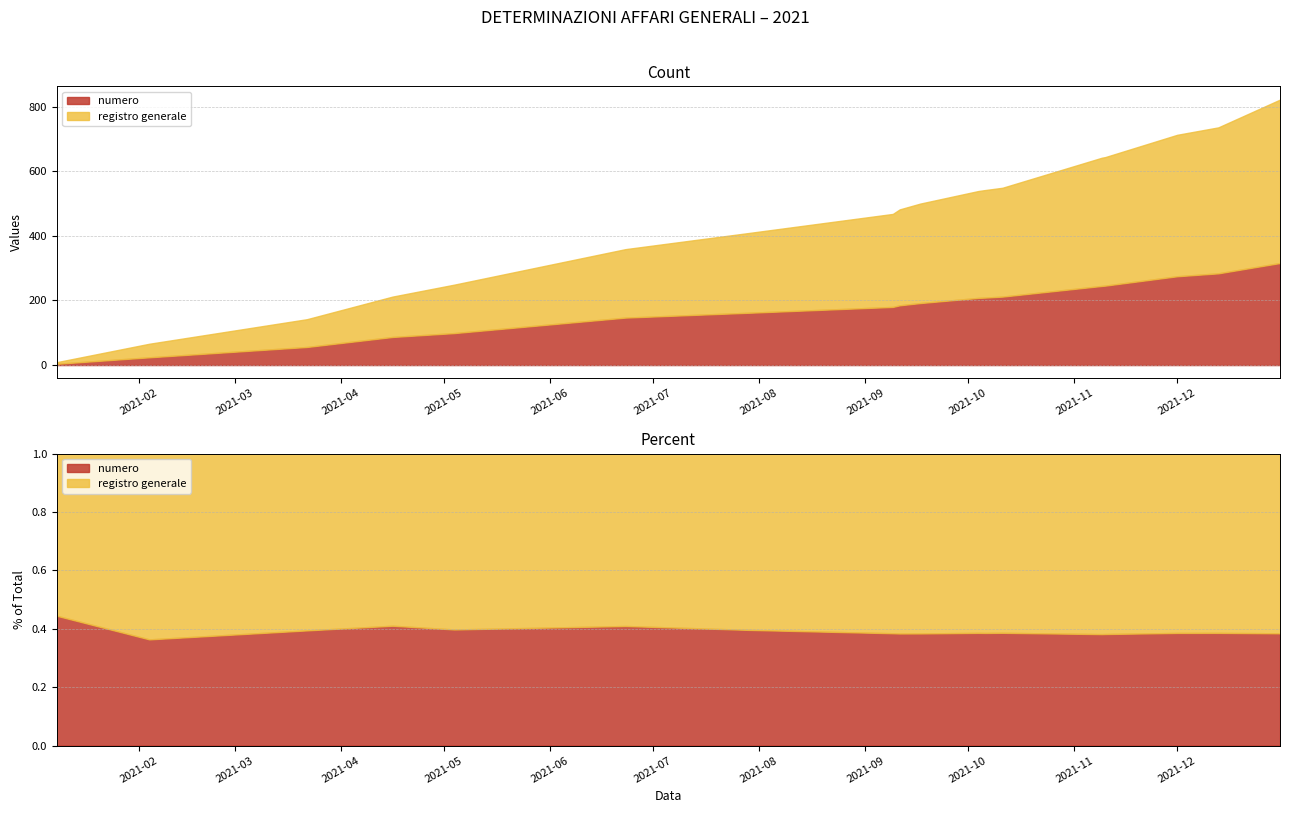

What are all the series names shown in the legend?

numero, registro generale